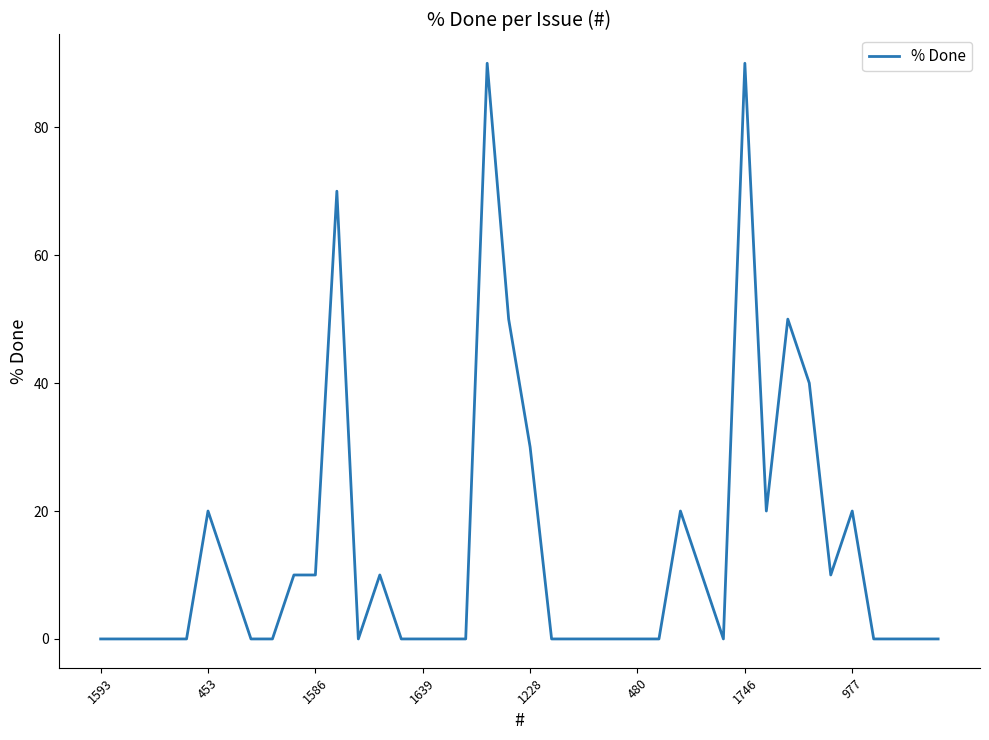

What is the difference between the maximum and minimum values?

90